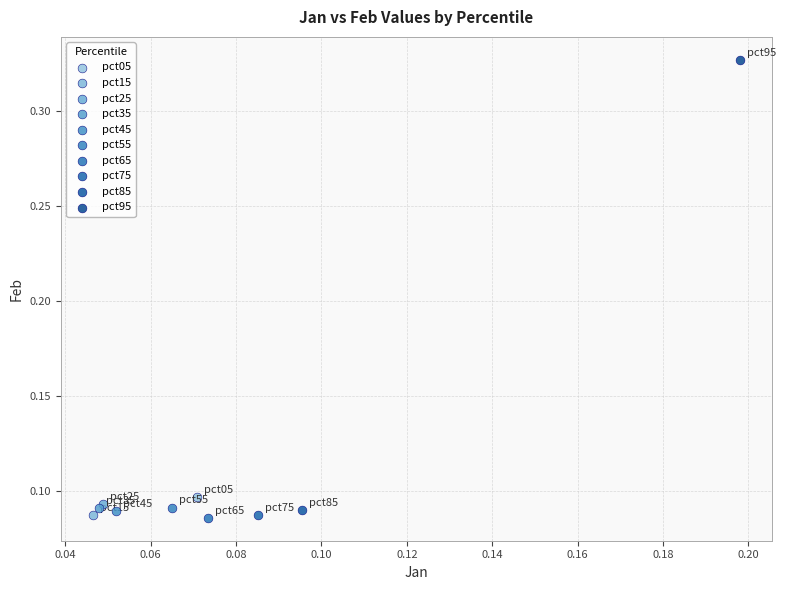

What are all the series names shown in the legend?

pct05, pct15, pct25, pct35, pct45, pct55, pct65, pct75, pct85, pct95